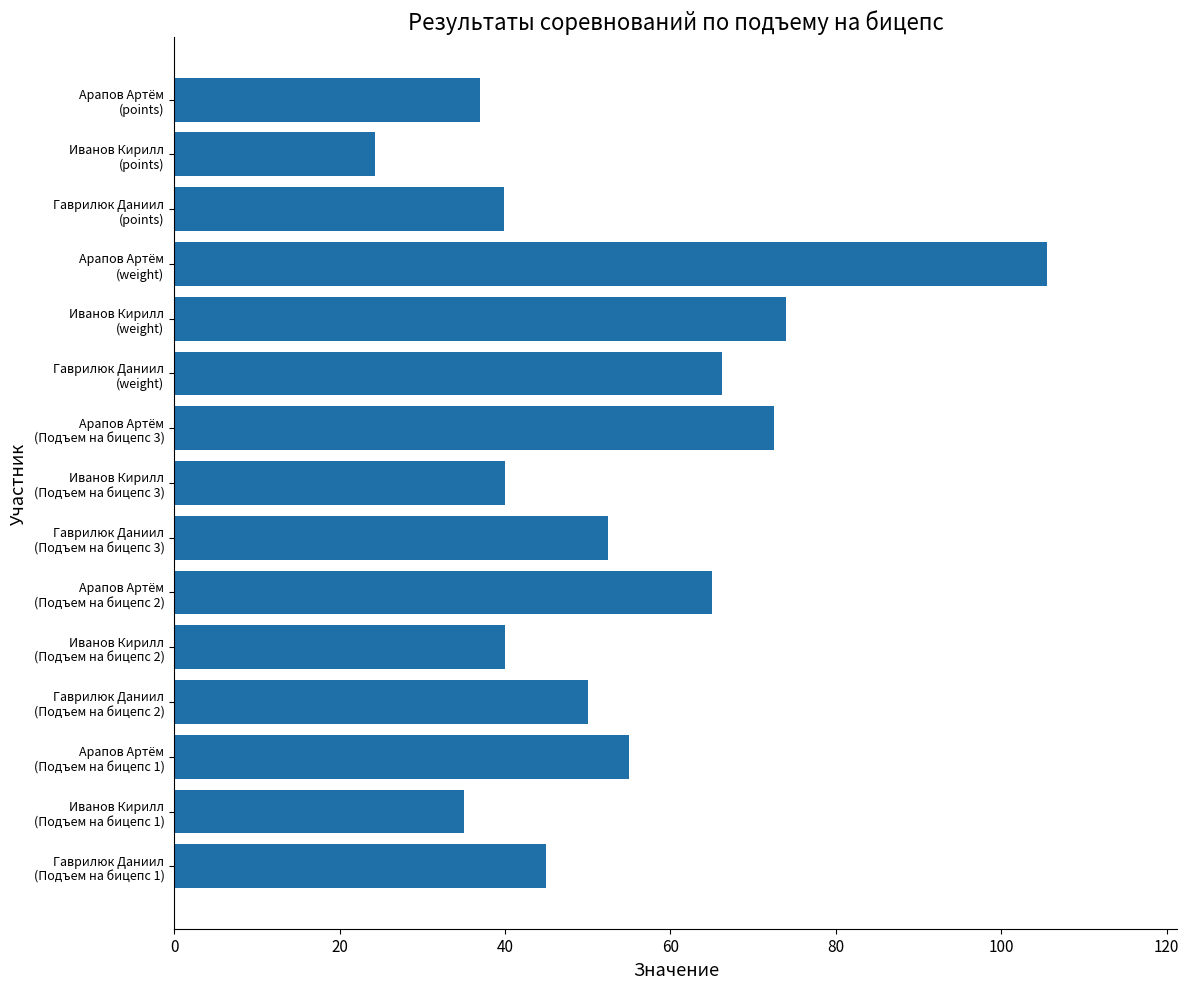

What is the greatest value displayed?

105.5